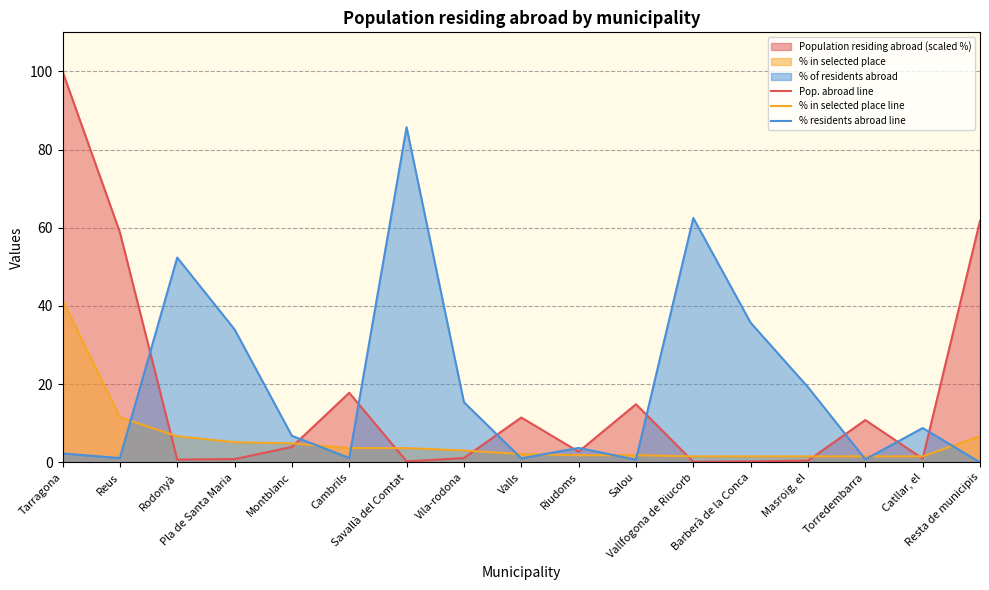

What is the difference between the second highest and second lowest values in the % residents abroad line series?

61.8